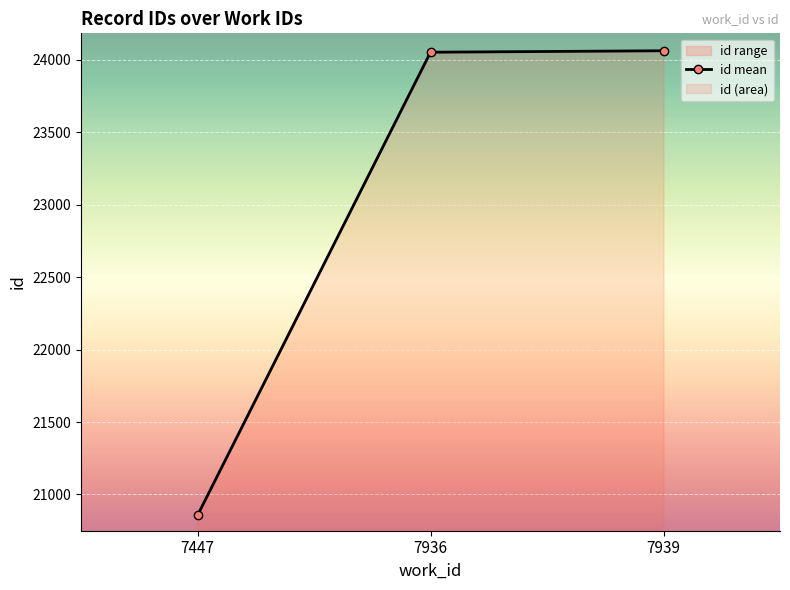

What is the ratio of the value at 7447 to the value at 7936?

0.9